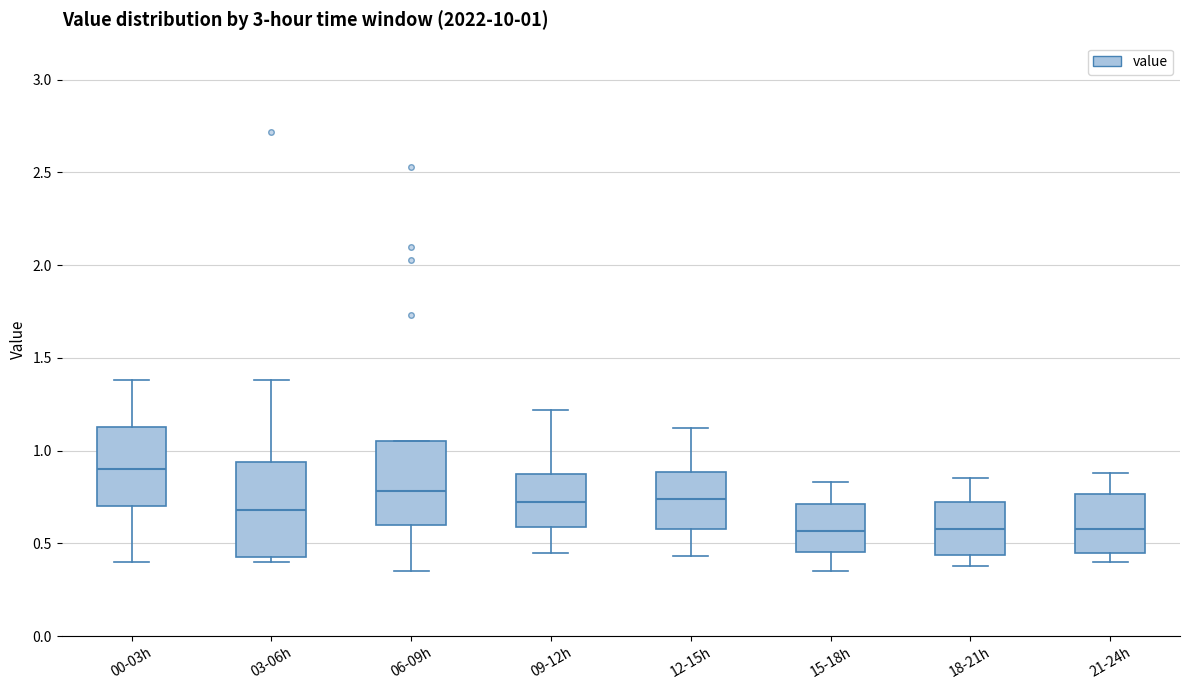

Which box is the tallest, from its lower edge to its upper edge?

03-06h